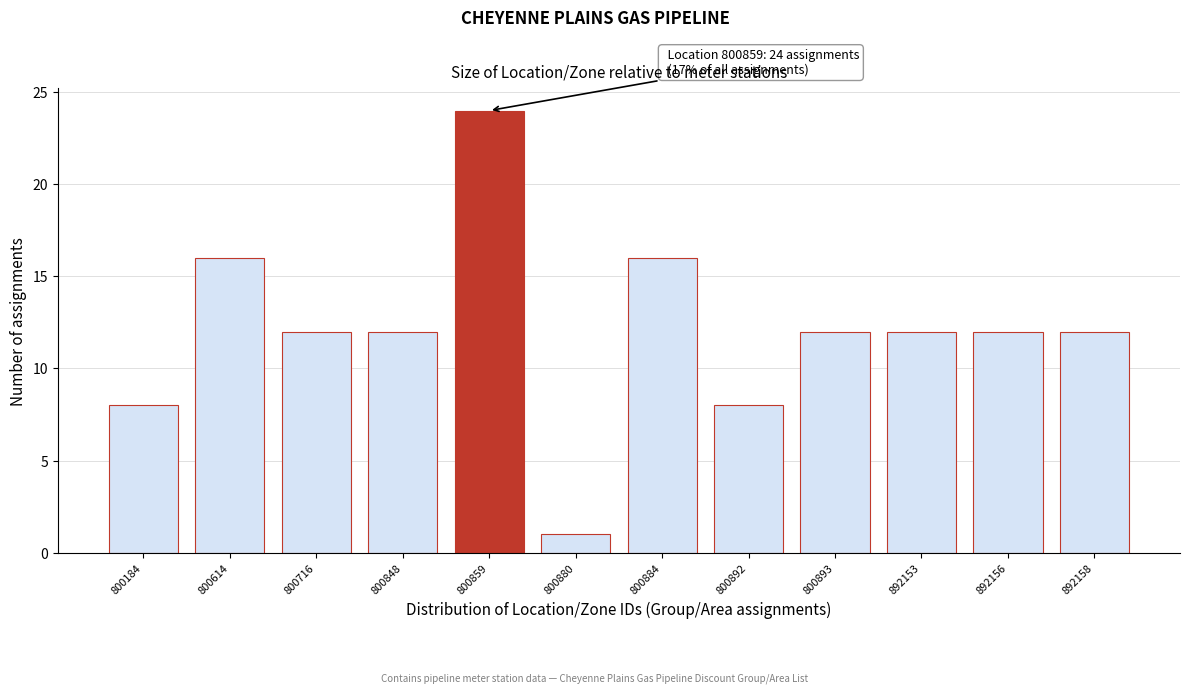

Reading right to left, what are all the values shown in this chart?

892158=12	892156=12	892153=12	800893=12	800892=8	800884=16	800880=1	800859=24	800848=12	800716=12	800614=16	800184=8